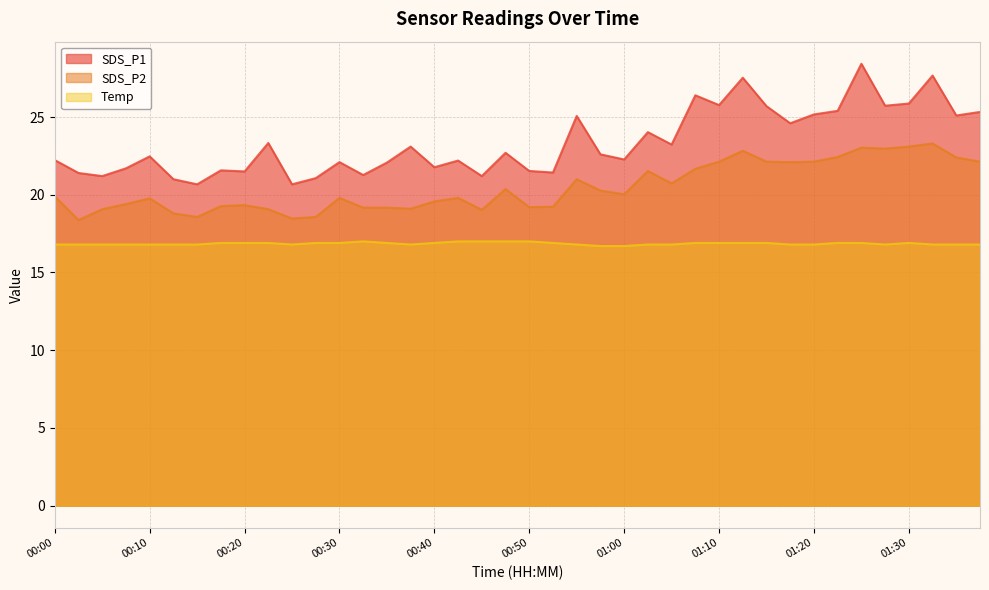

What is the greatest value displayed?

28.4